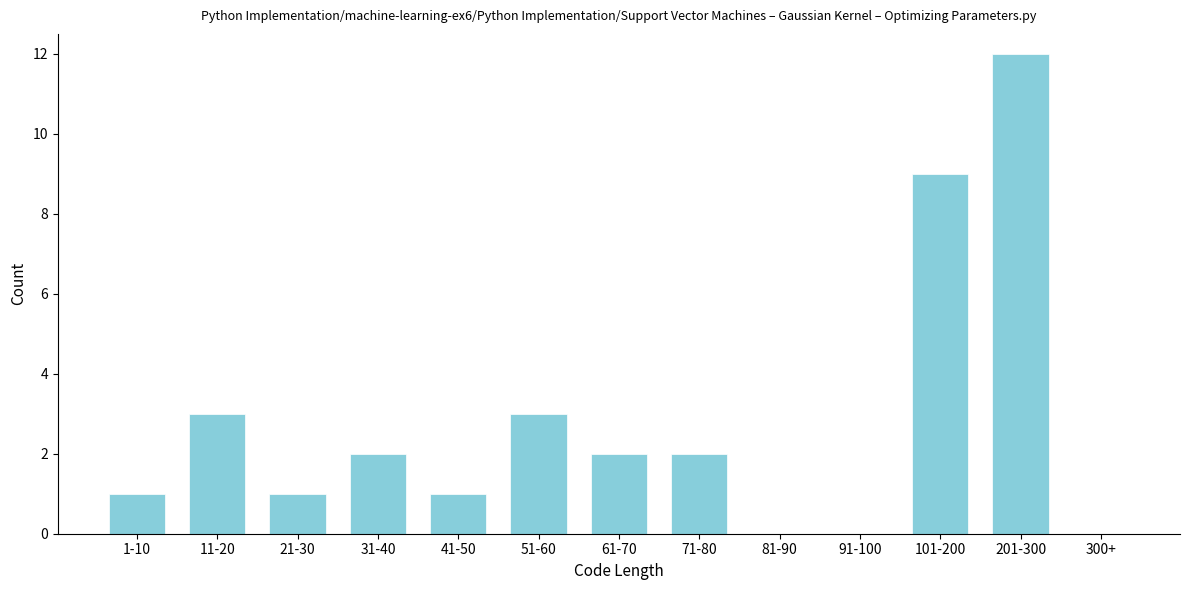

Reading right to left, what are all the values shown in this chart?

300+=0	201-300=12	101-200=9	91-100=0	81-90=0	71-80=2	61-70=2	51-60=3	41-50=1	31-40=2	21-30=1	11-20=3	1-10=1